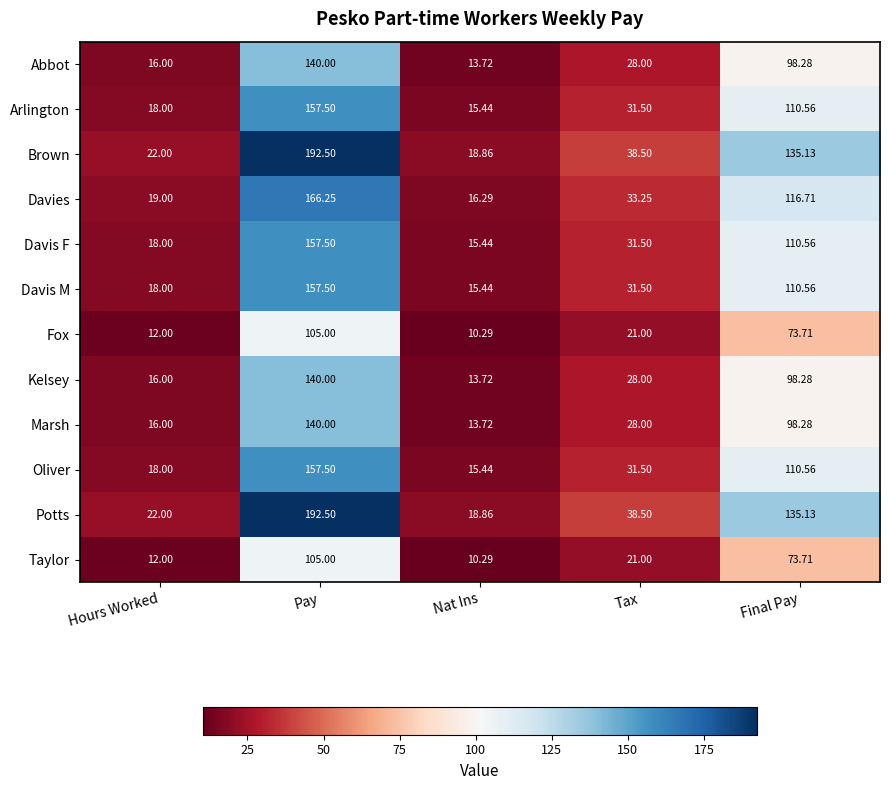

Which category has the highest value across all series?

Pay